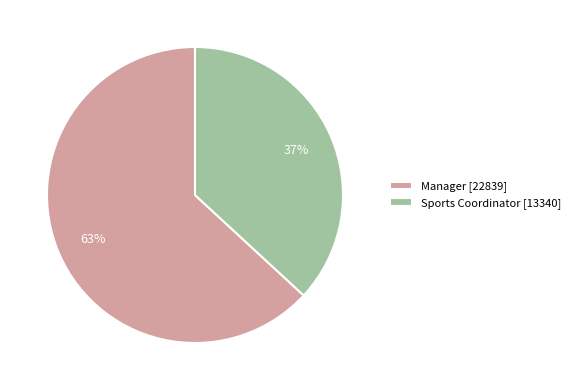

True or false: Sports Coordinator accounts for 37% of the total.

True